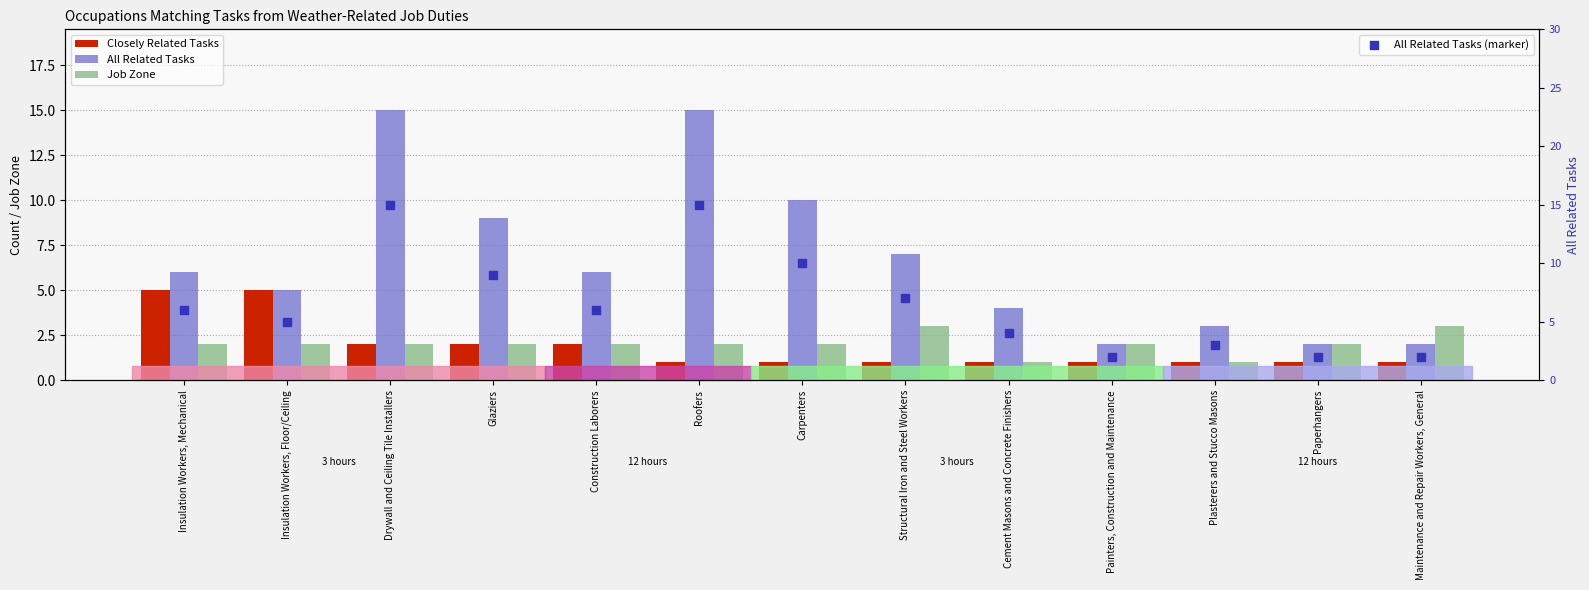

Which series reaches the maximum Y coordinate?

All Related Tasks